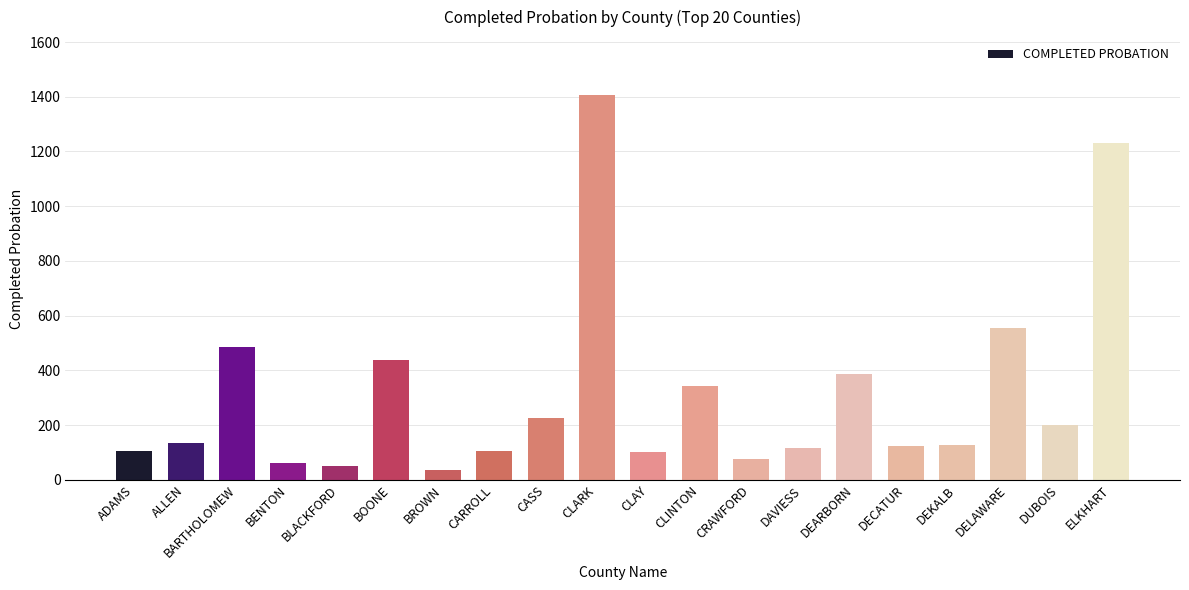

At which label is the value closest to 721?

DELAWARE